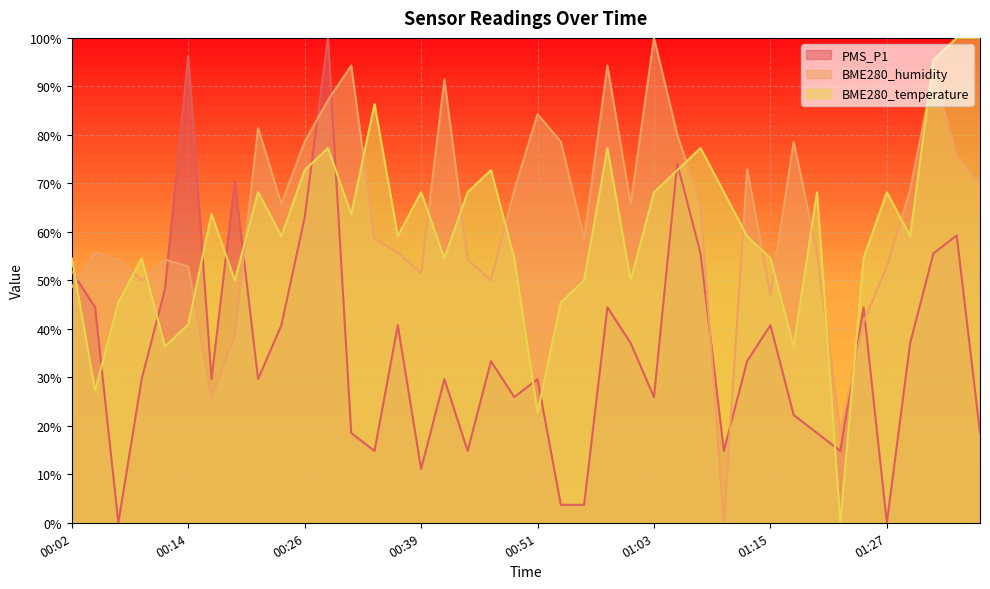

What is the label of the 34th point from the right?

00:17